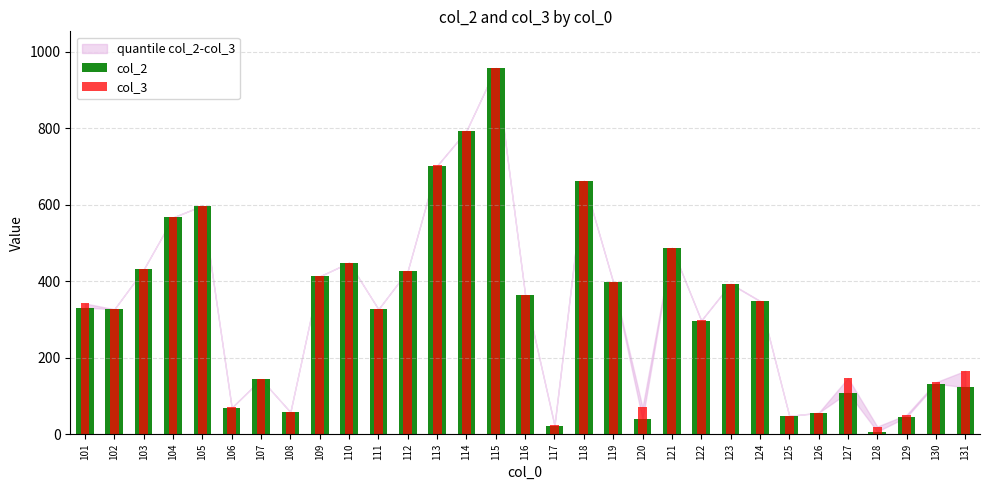

Where does the col_3 series first go above 342?

103